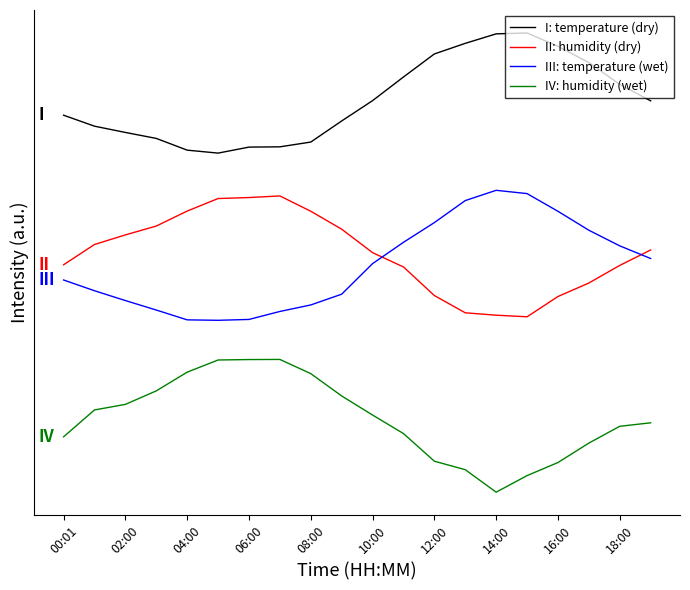

Rank the series by their maximum value, from lowest to highest.

IV: humidity (wet), II: humidity (dry), III: temperature (wet), I: temperature (dry)